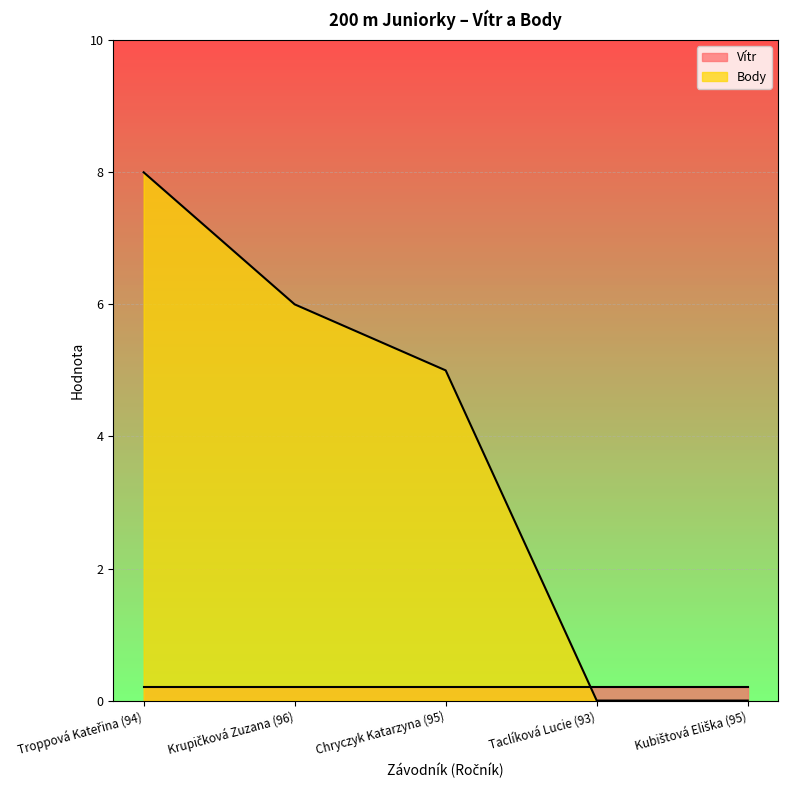

List the labels in order of value, largest first.

Troppová Kateřina (94), Krupičková Zuzana (96), Chryczyk Katarzyna (95), Taclíková Lucie (93), Kubištová Eliška (95)